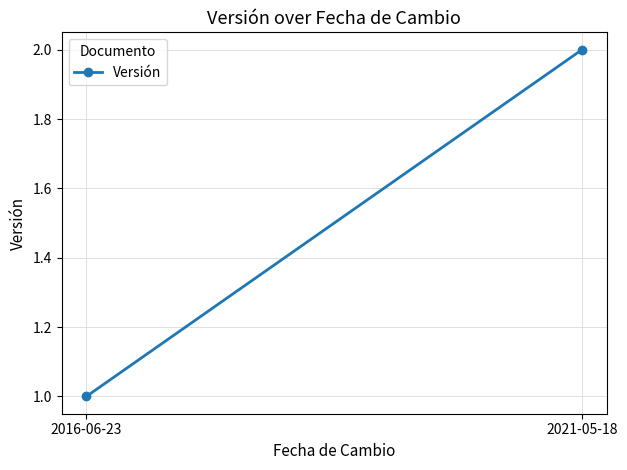

The chart shows a value of 1 at 2016-06-23. True or false?

False